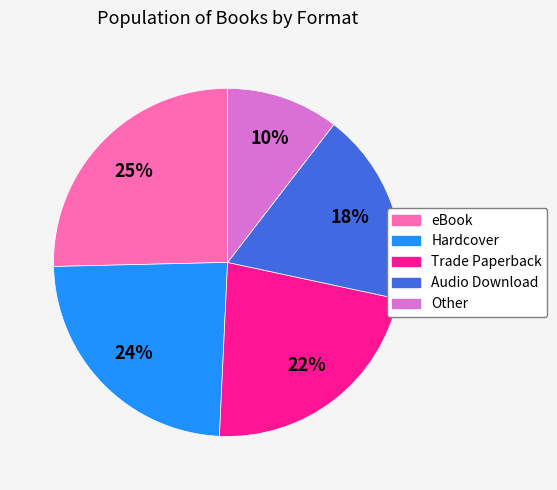

Which slice is the smallest?

Other